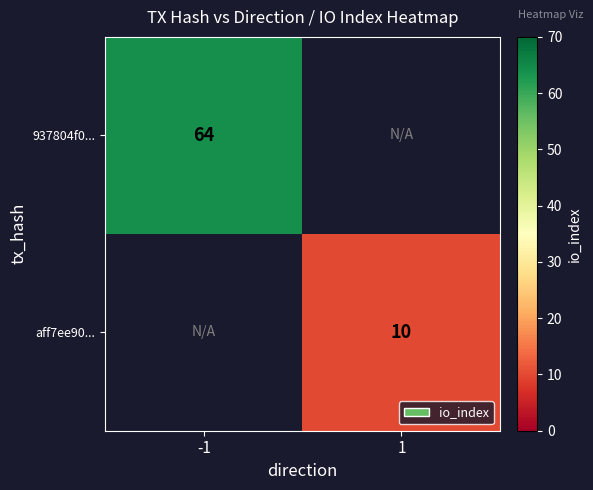

What is the minimum value shown in the chart?

10.0